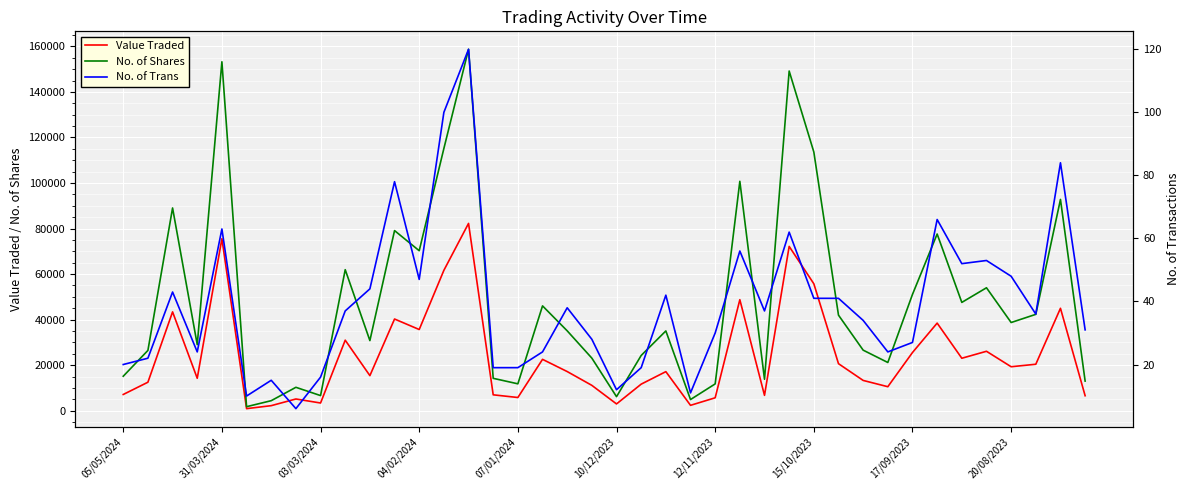

What is the maximum value for No. of Trans?

120